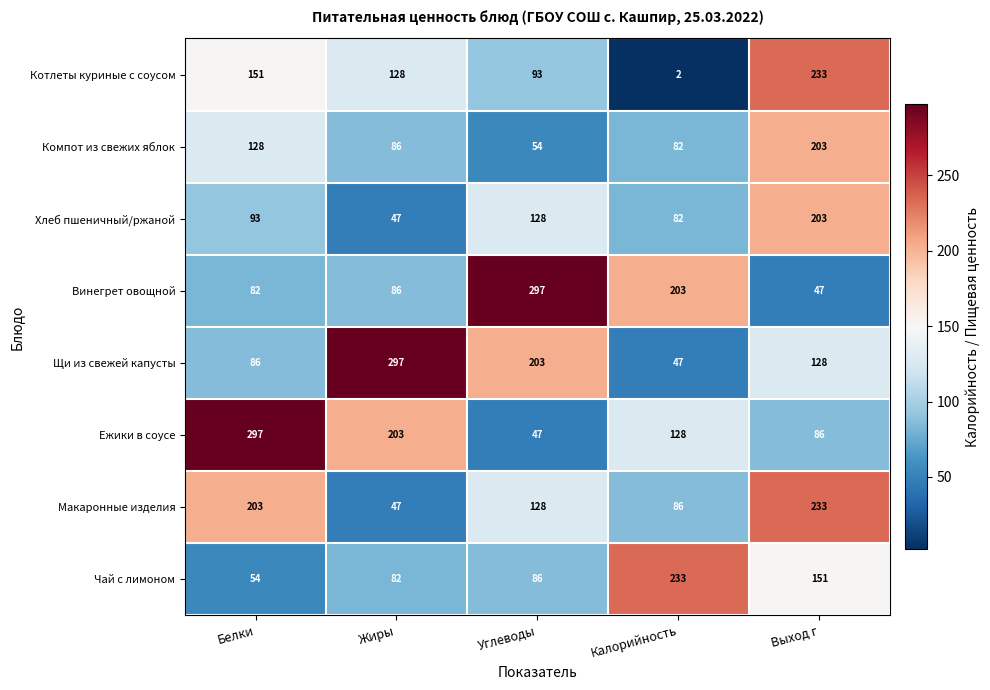

What value does the Ежики в соусе series have at Калорийность, to the nearest 50?

150